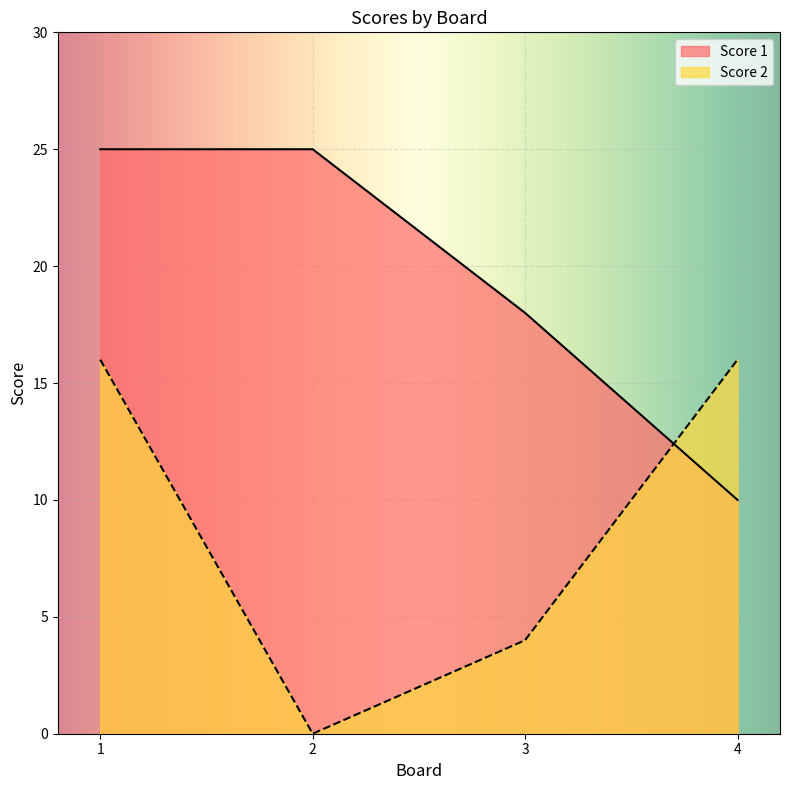

Between 1 and 2, which is larger?

1